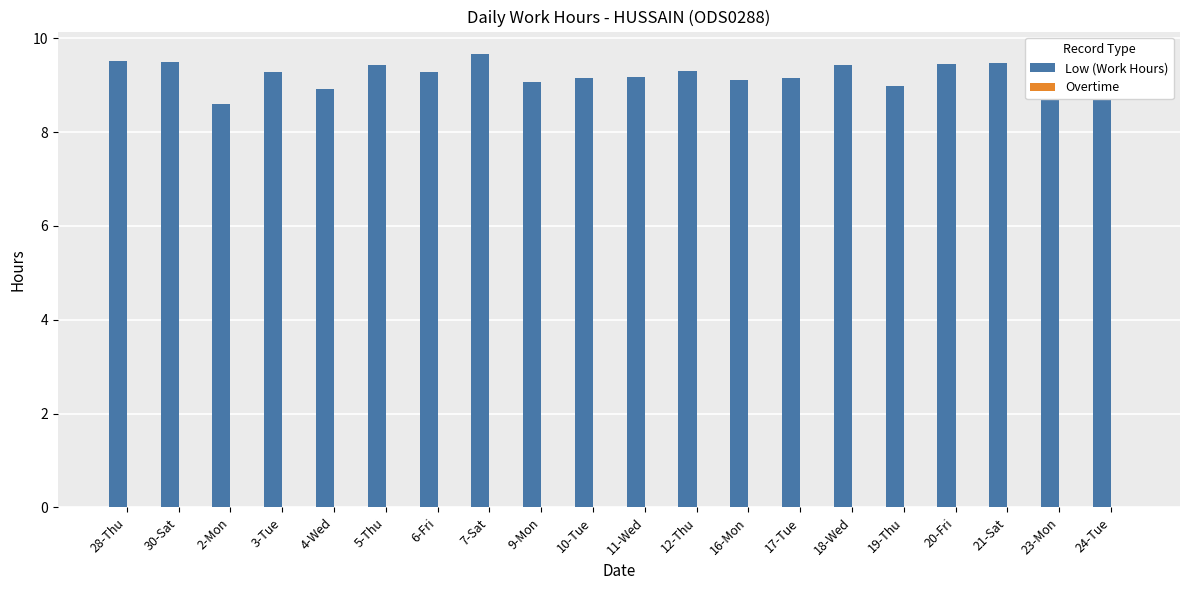

What is the approximate value at 28-Thu?

9.5